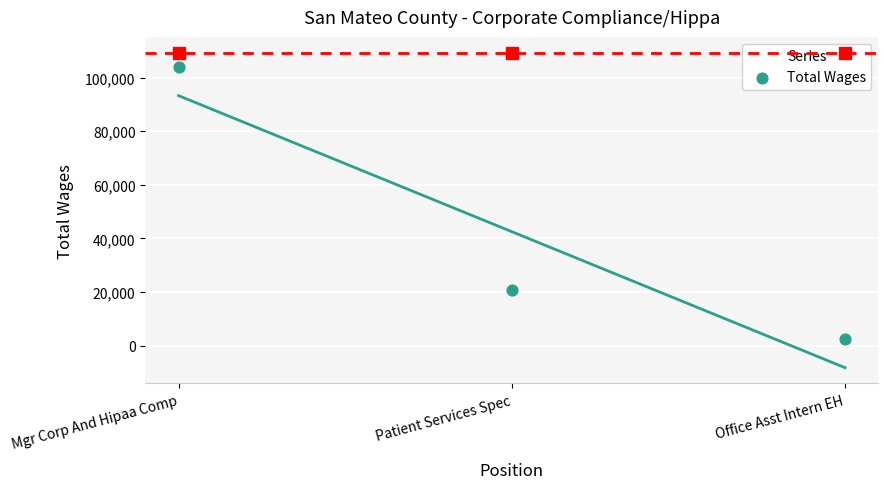

What is the average Y value?

42531